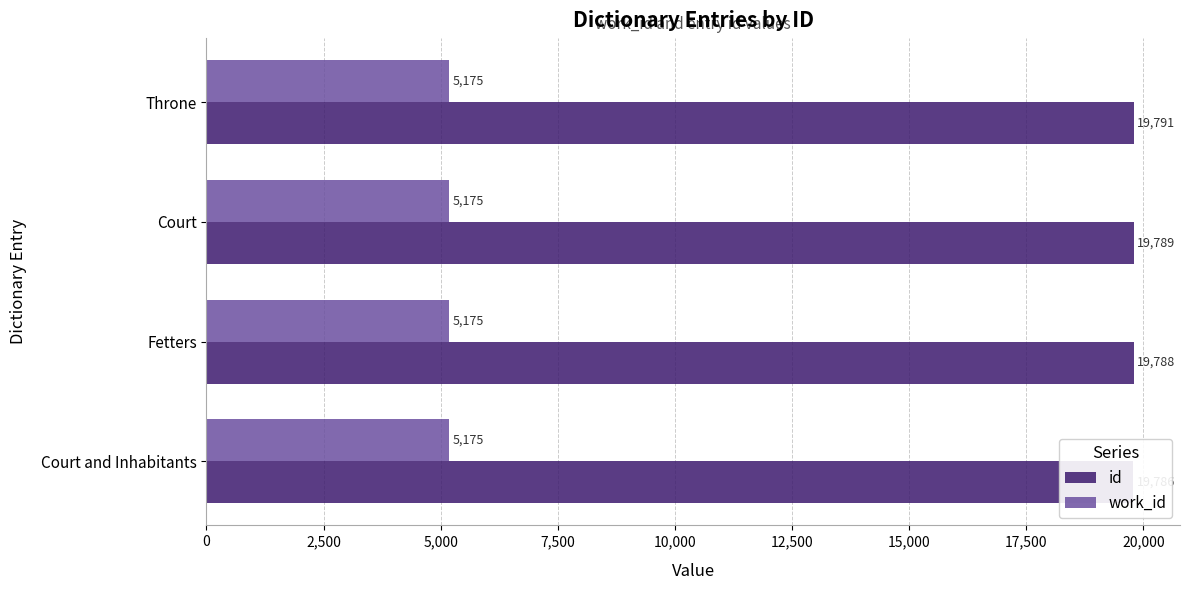

Reading right to left, list all the values displayed in this chart.

id: 19791.0	19789.0	19788.0	19786.0
work_id: 0.3	0.3	0.3	0.3